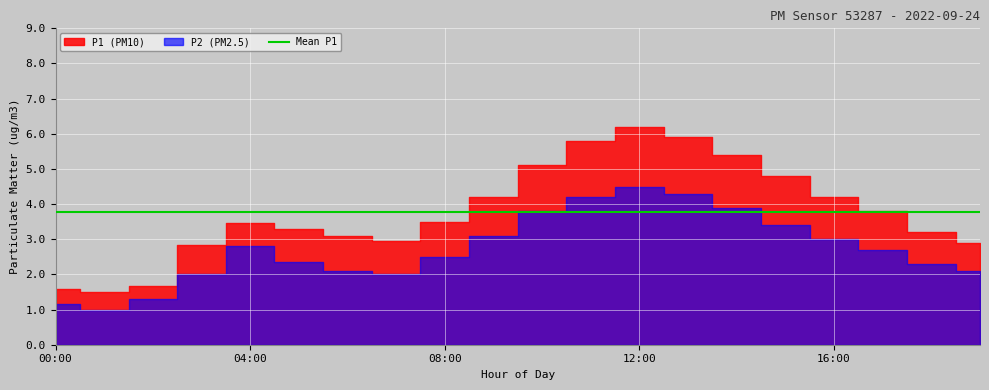

What is the sum of all P2 values?

54.5